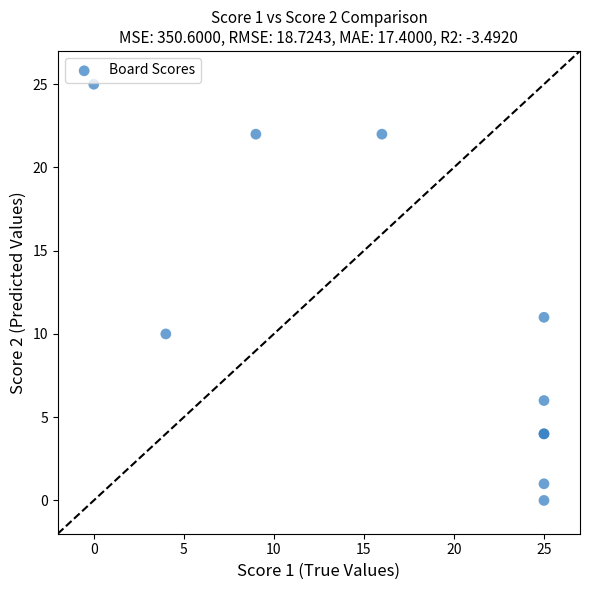

What Y value in the scatter plot is closest to 12?

11